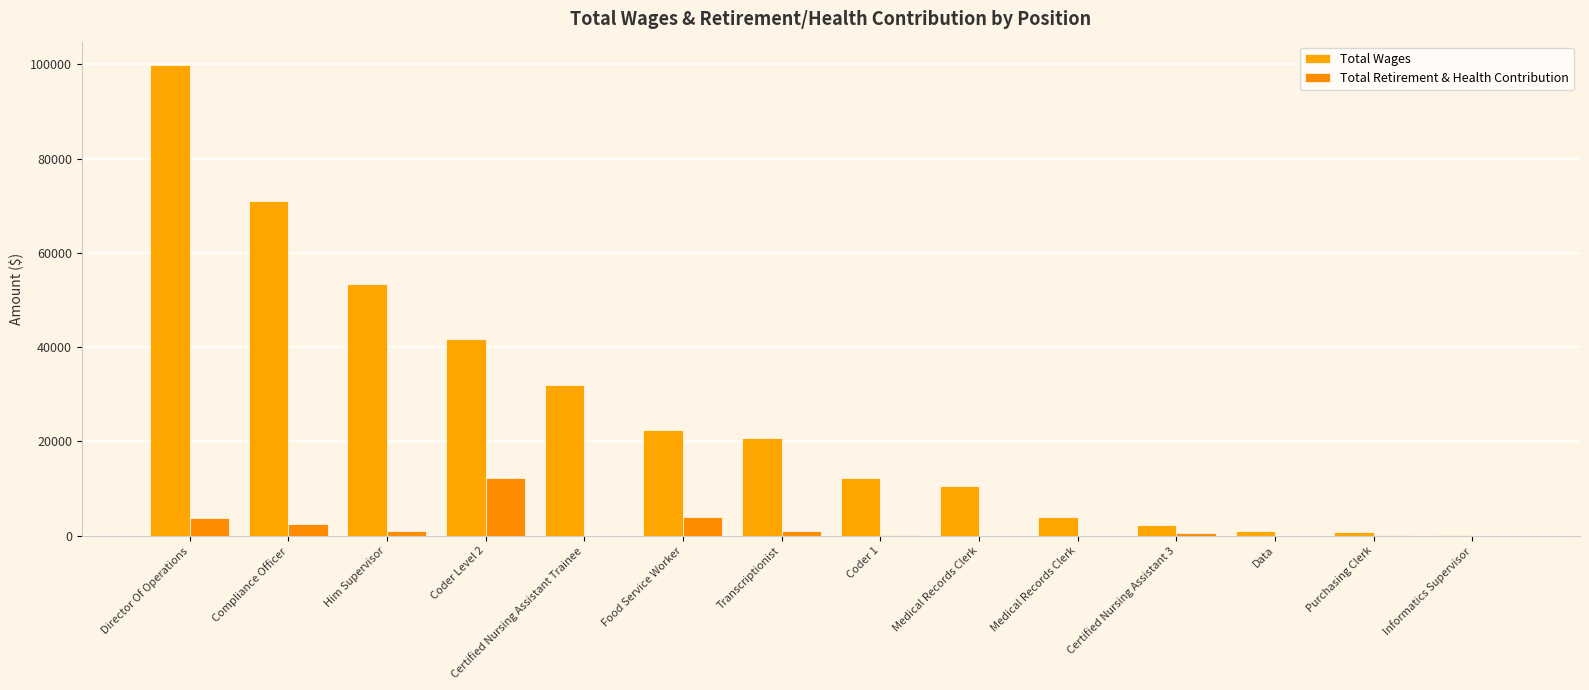

What is the sum of all Total Retirement & Health Contribution values?

25310